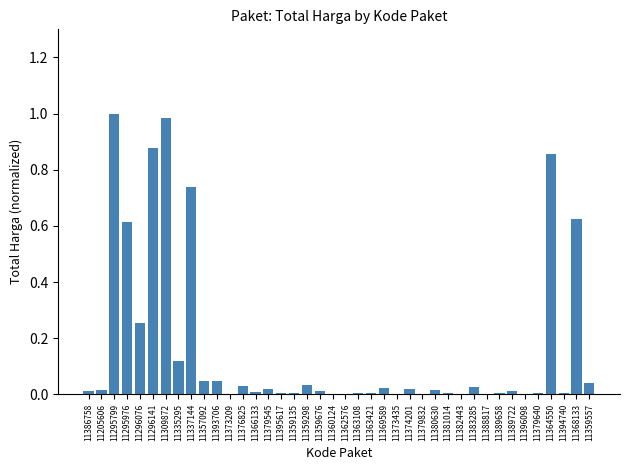

True or false: the data shows 0.0 at 11379640.

True